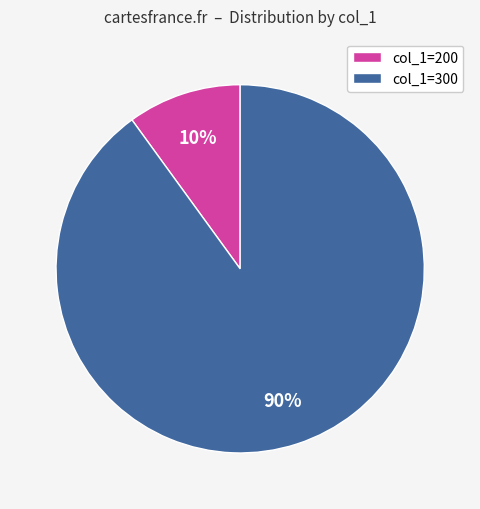

What percentage is the col_1=300 slice, to the nearest percent?

90%